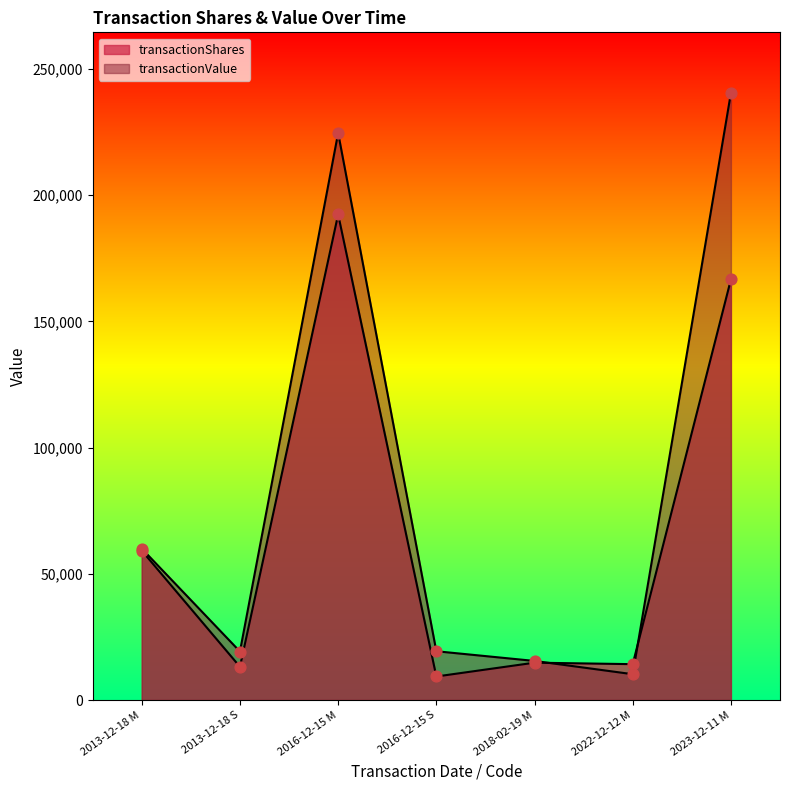

Which series has the largest Y range (max minus min)?

transactionValue